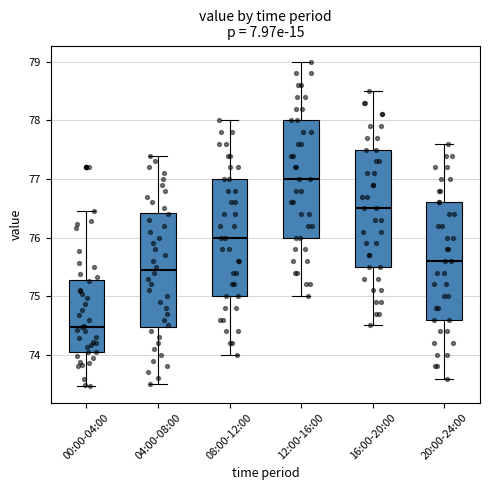

Where is the upper edge of the box for 00:00-04:00 on the y-axis? The values are not printed on the chart, so give them approximately, as read against the axis.

75.3